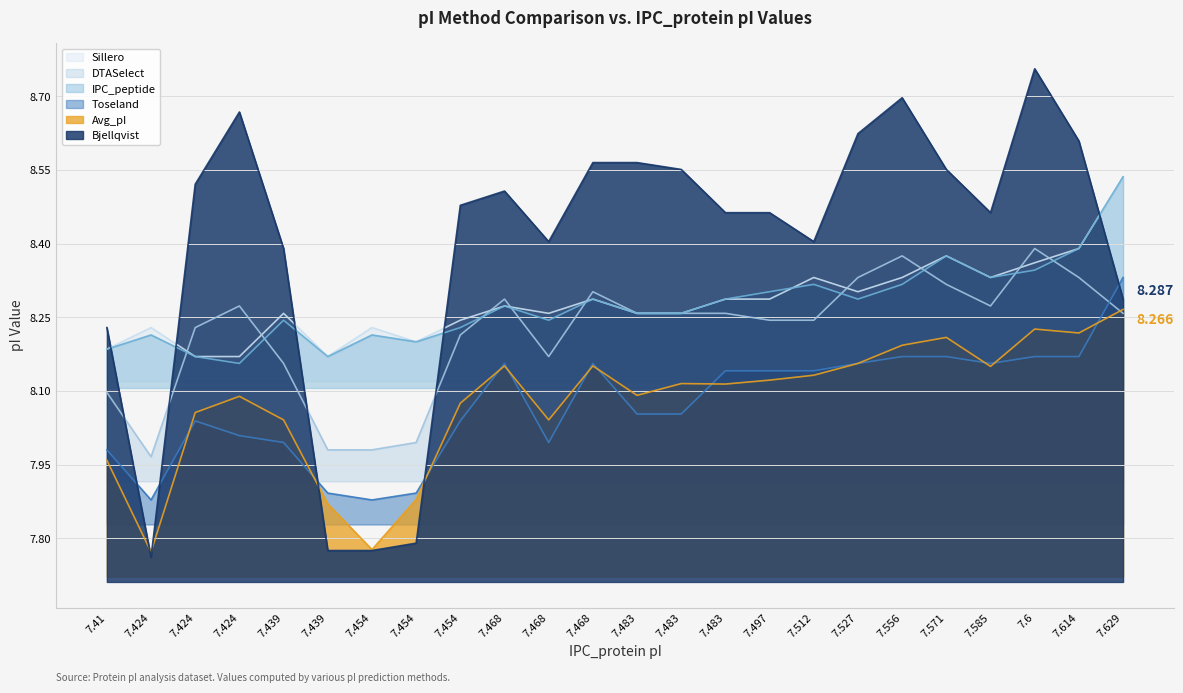

List the labels in order of Toseland value, largest first.

7.629, 7.556, 7.571, 7.6, 7.614, 7.468, 7.468, 7.527, 7.585, 7.483, 7.497, 7.512, 7.483, 7.483, 7.424, 7.454, 7.424, 7.439, 7.468, 7.41, 7.439, 7.454, 7.424, 7.454